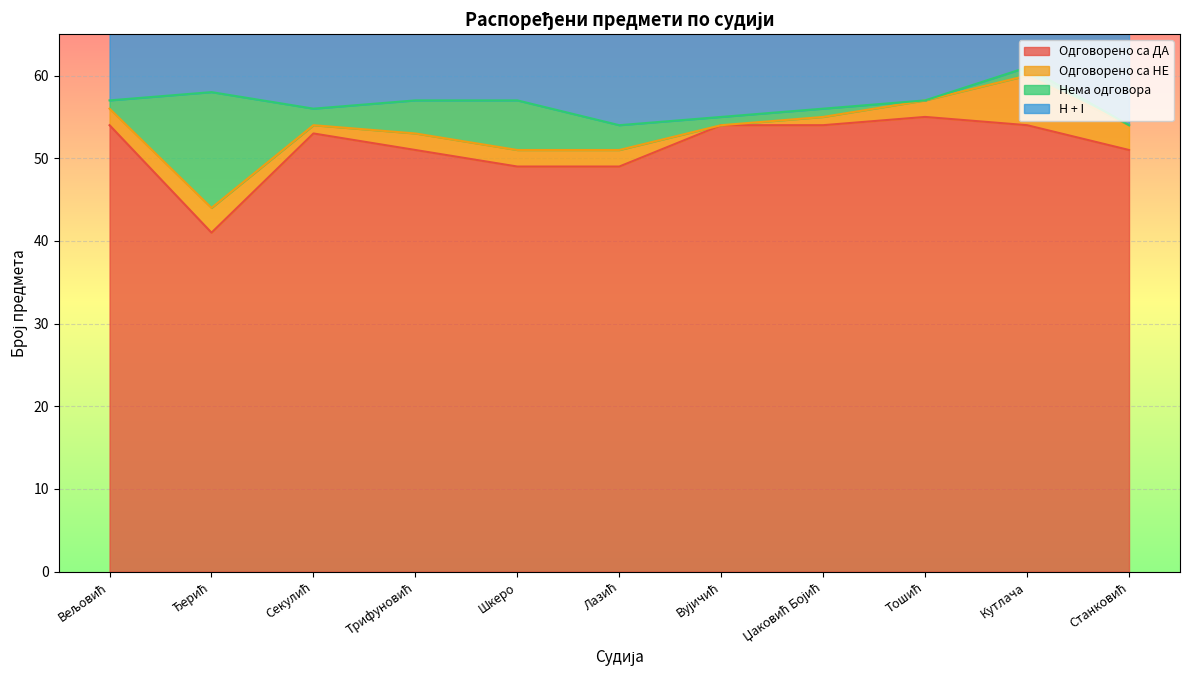

What is the value of the Одговорено са ДА point at the 1st from the left?

54